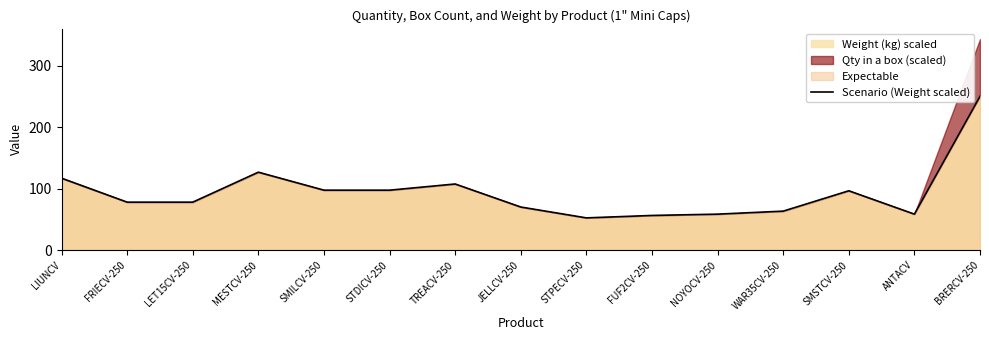

Approximately how many times larger is the value at STDICV-250 compared to LIUNCV?

0.8